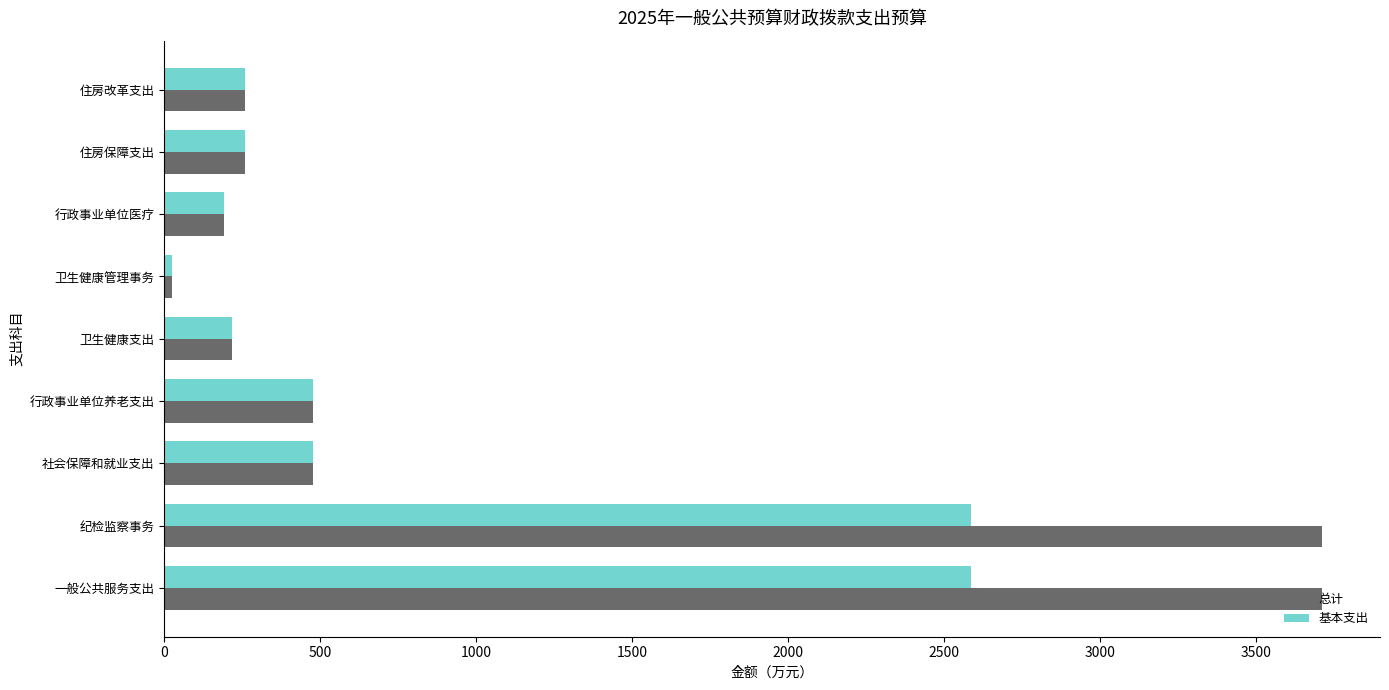

How many values in the 基本支出 series exceed 258?

6